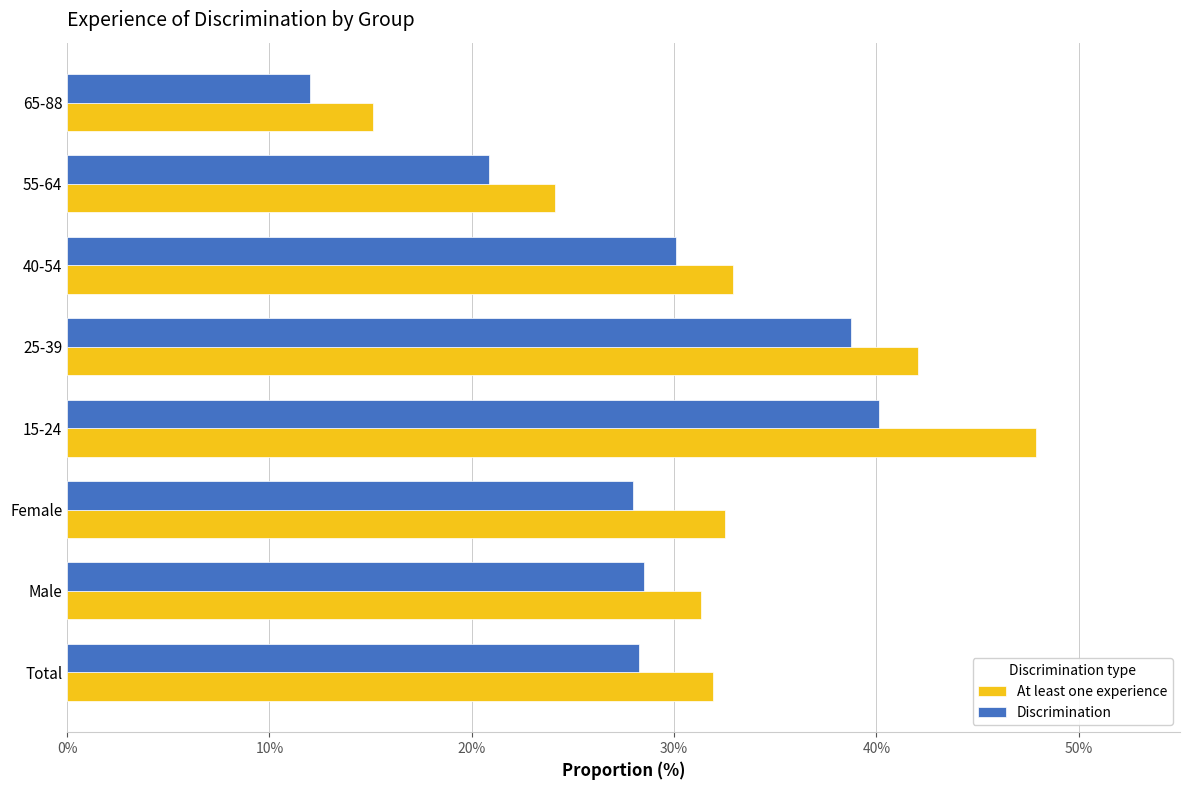

The At least one experience series shows 31.3 at Male. True or false?

True